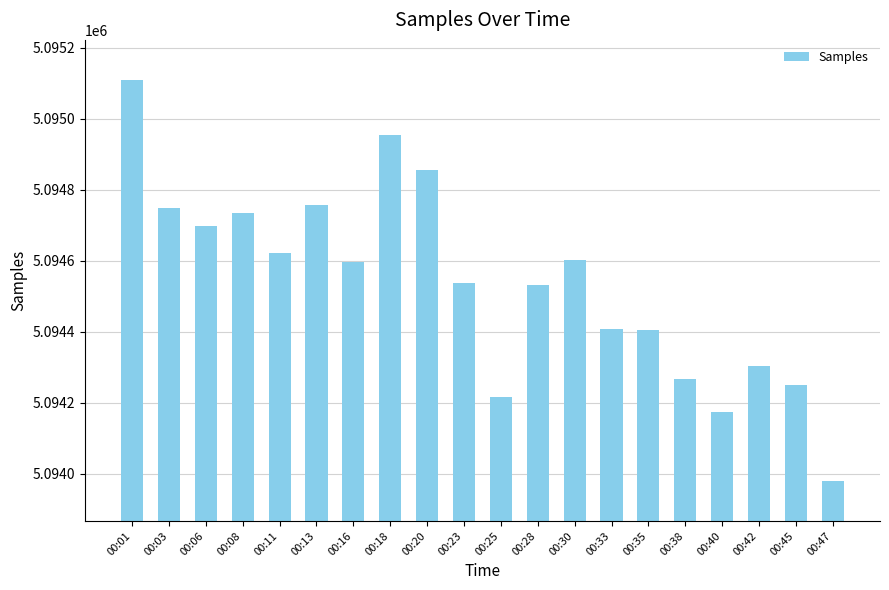

The value at 00:40 is 5094173. True or false?

True